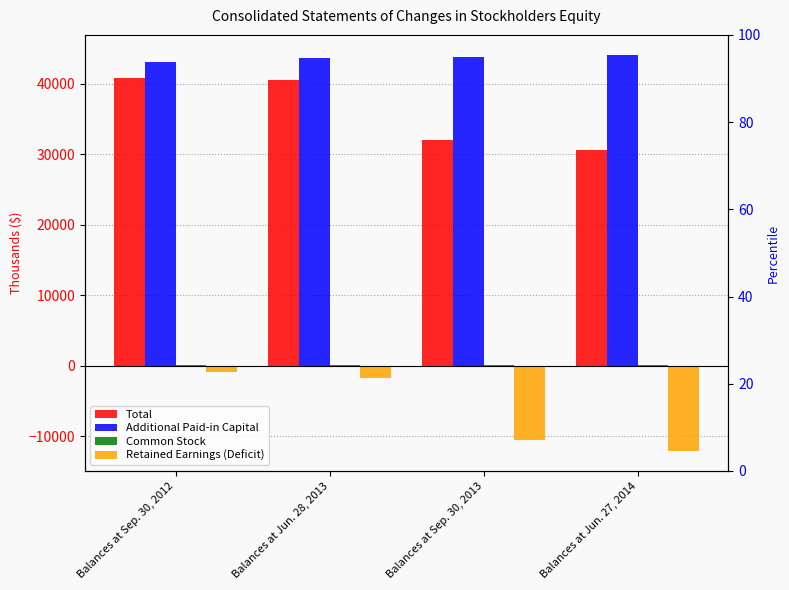

How many Common Stock values are between 109 and 111?

4